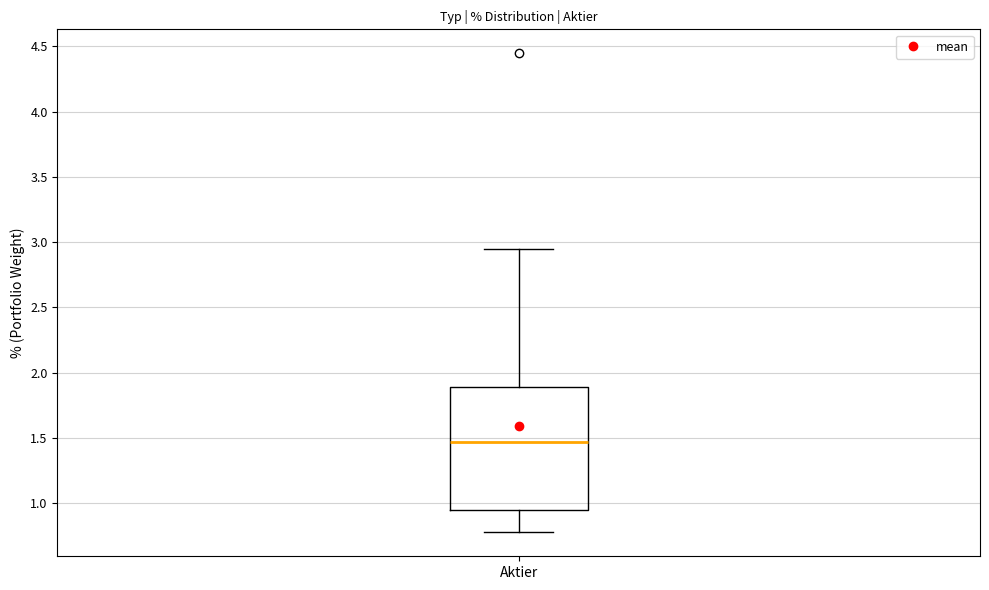

Read this box plot against the y-axis: the position of the median line, the range covered by the box, and the ends of both whiskers. The values are not printed on the chart, so give them approximately, as read against the axis.

median 1.45, box 0.95 to 1.90, whiskers 0.80 to 2.95